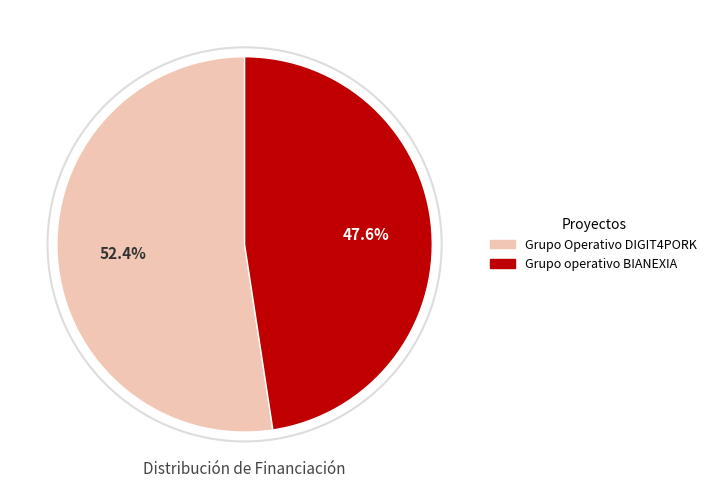

How much of the chart is everything except Grupo Operativo DIGIT4PORK?

47.6%